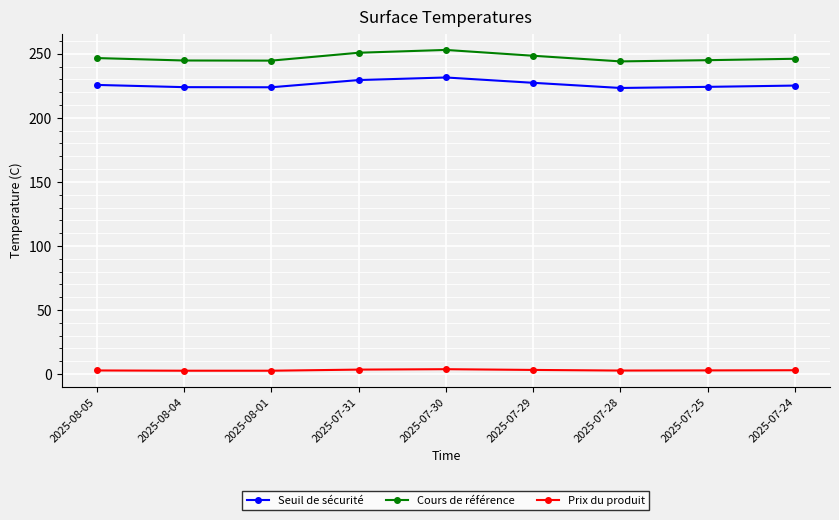

Which series has the largest total across all categories?

Cours de référence